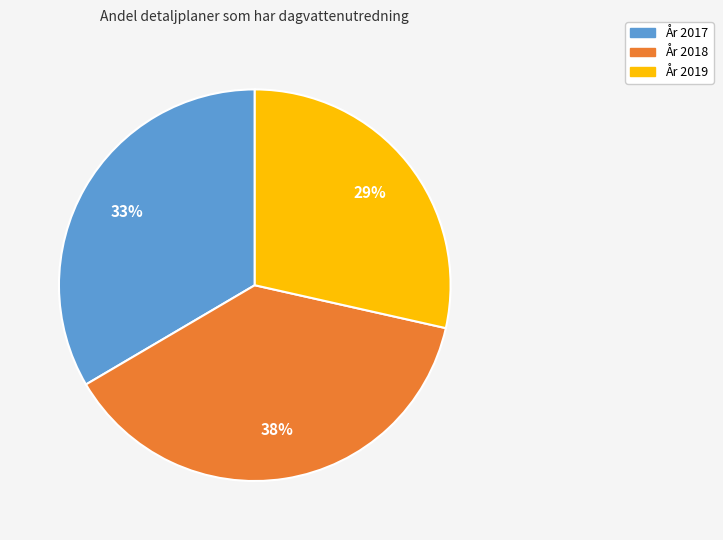

Is there a majority slice in this chart?

No